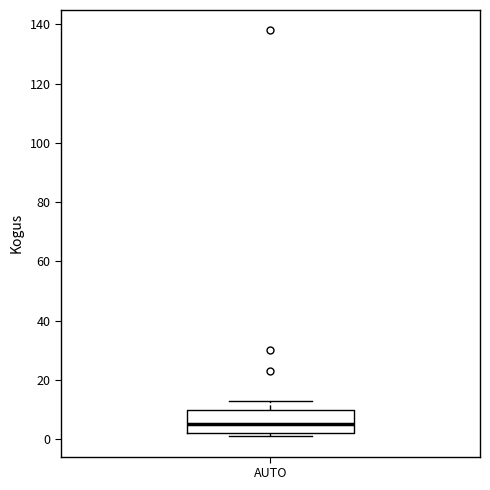

Where is the upper edge of the box for AUTO on the y-axis? The values are not printed on the chart, so give them approximately, as read against the axis.

10